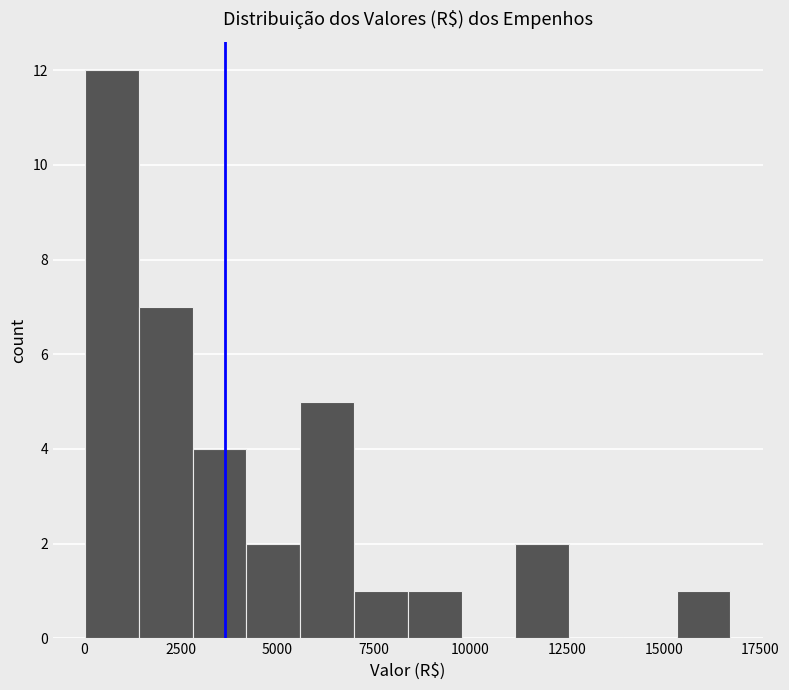

Read against the x-axis, roughly where is the centre of the tallest bar?

500